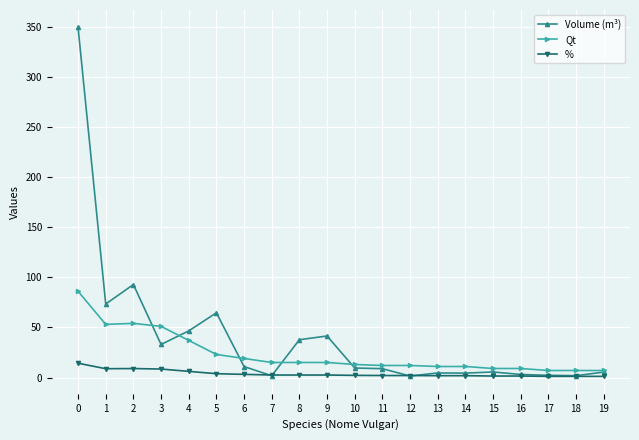

At how many categories does at least one series exceed 221?

1